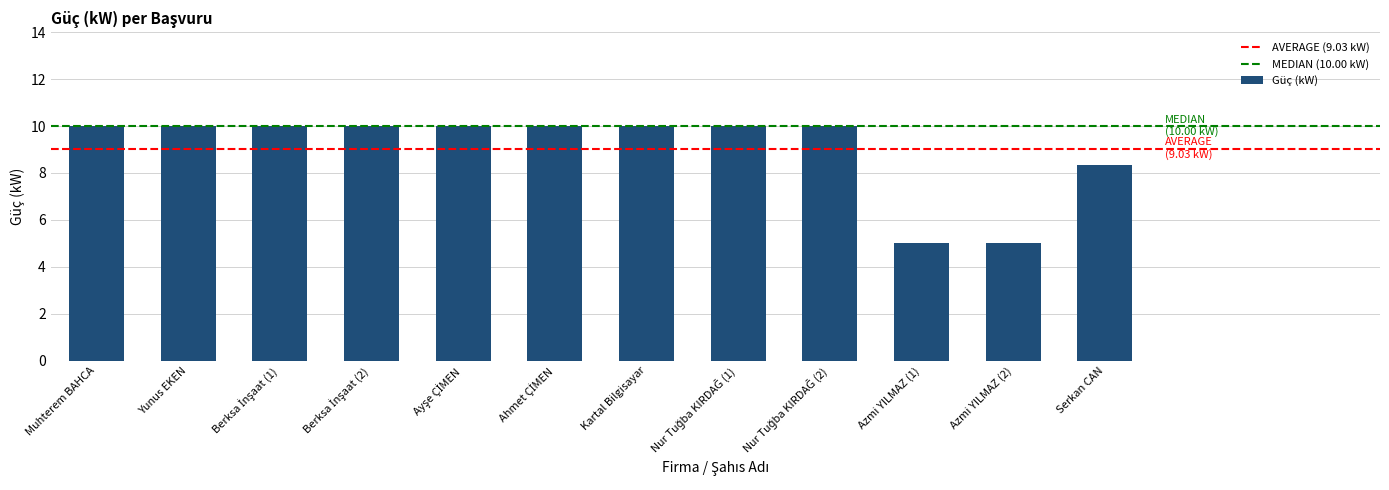

What is the smallest value displayed?

5.0